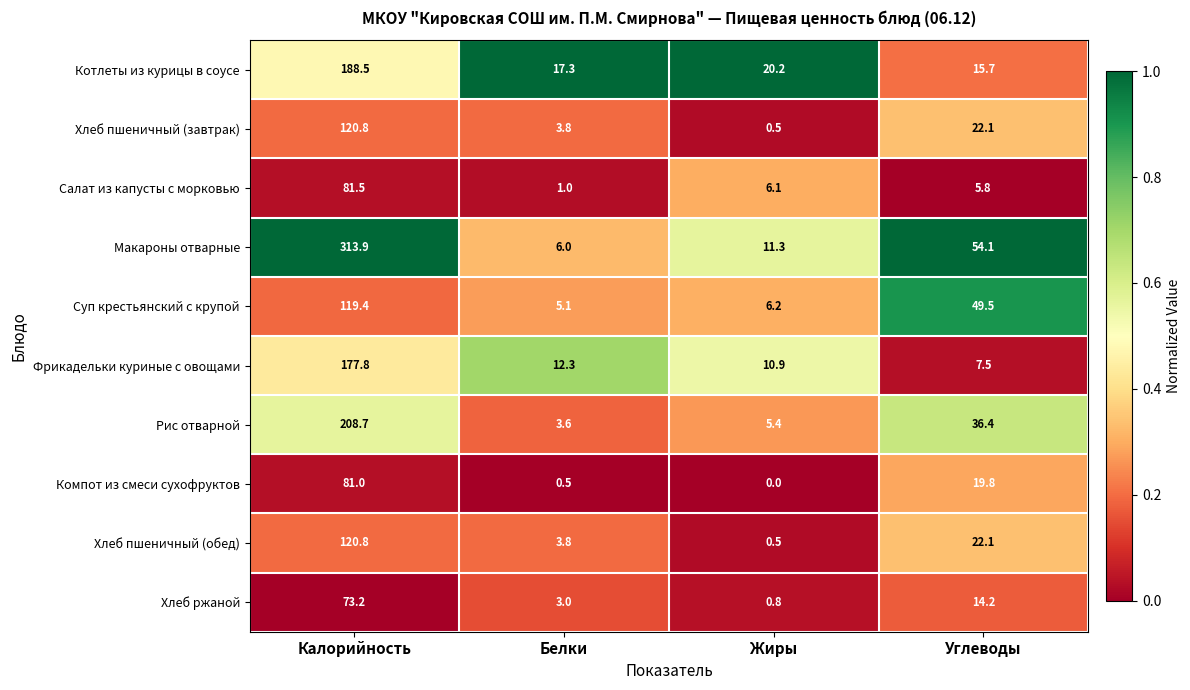

The Рис отварной series shows 2.2 at Белки. True or false?

False